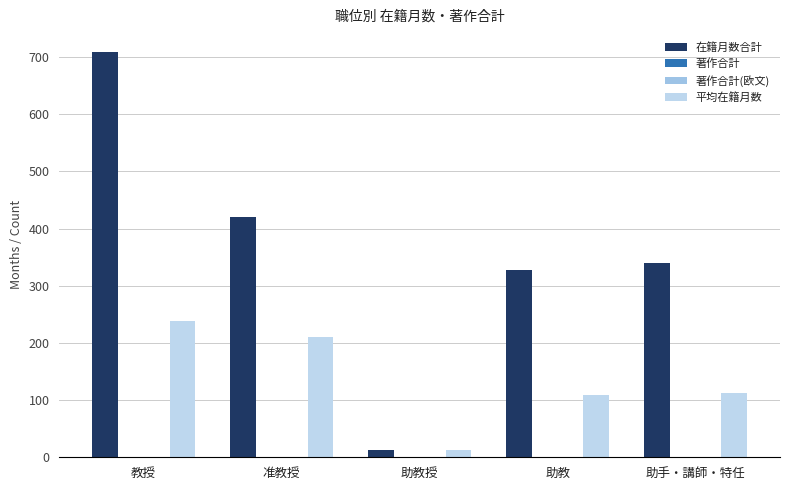

What value does the 平均在籍月数 series have at 助手・講師・特任?

113